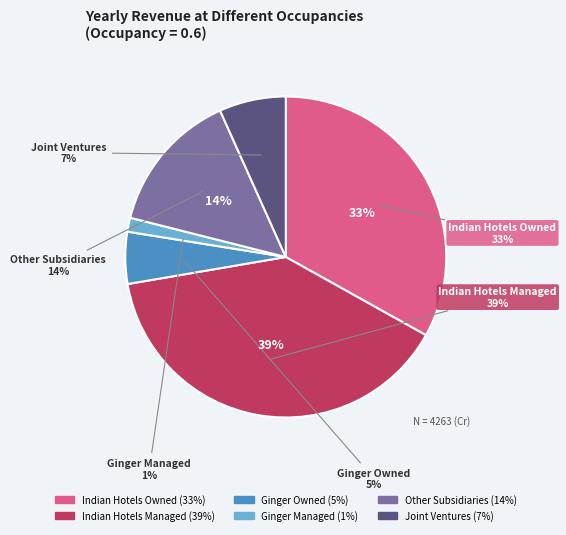

True or false: Joint Ventures accounts for 7% of the total.

True